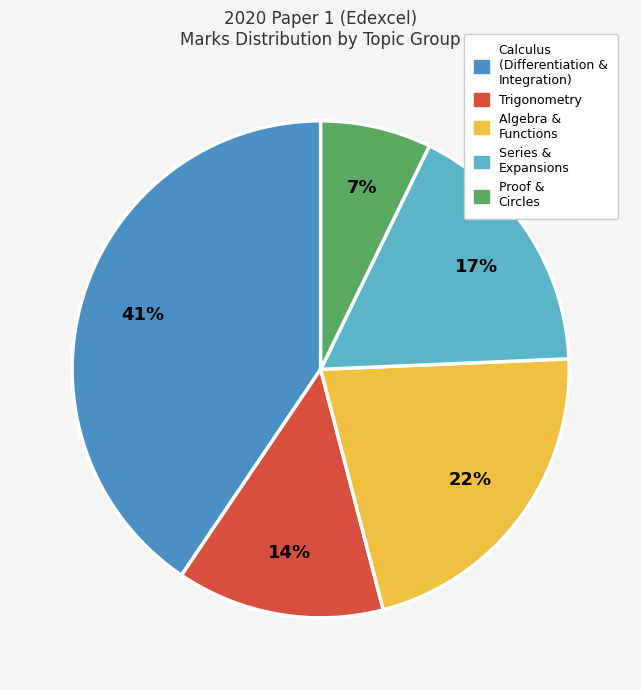

Does any single category account for the majority?

No